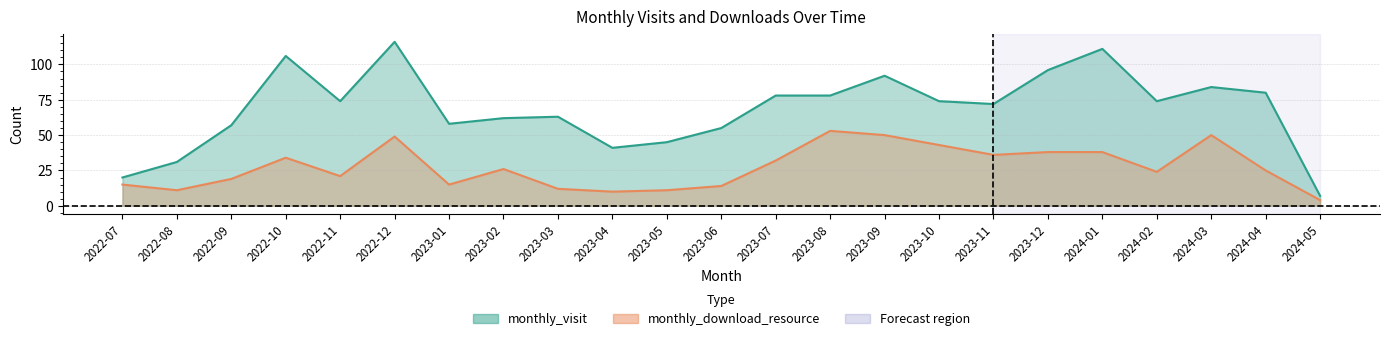

At which label does monthly_download_resource reach its peak?

2023-08